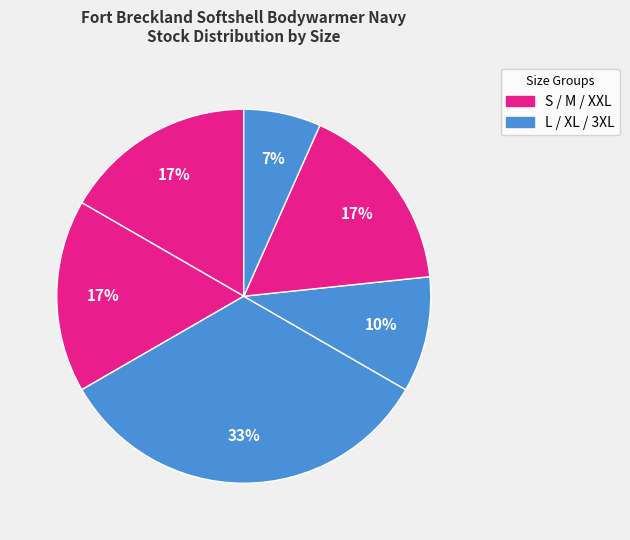

Rank the categories by value from lowest to highest.

3XL, XL, S, M, XXL, L